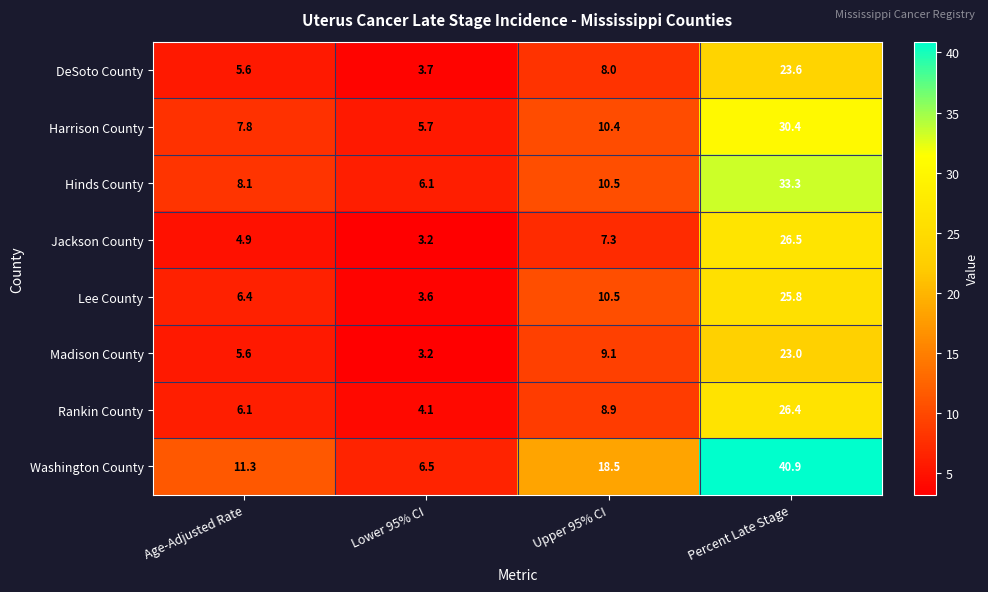

What is the total value across all series at Age-Adjusted Rate?

55.8